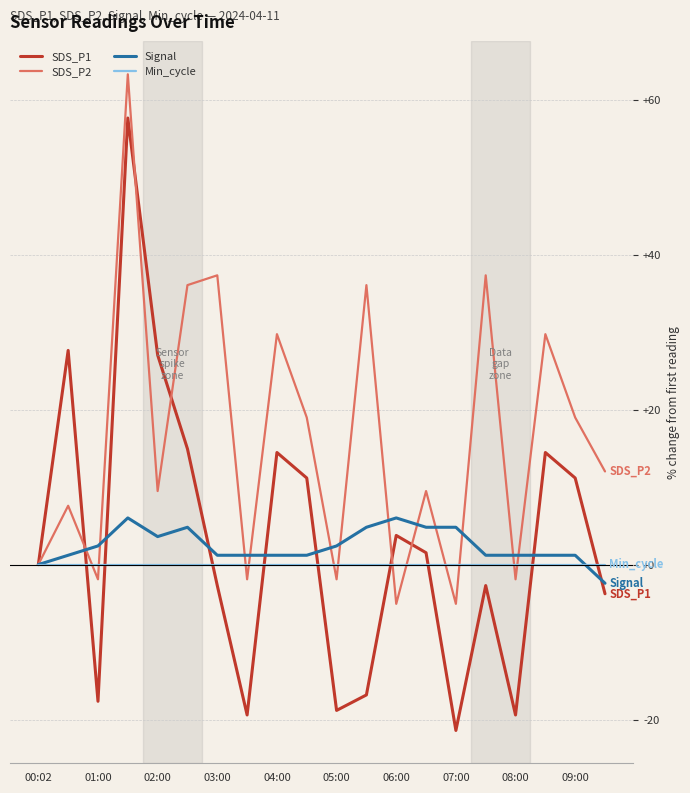

True or false: Min_cycle and Signal intersect in this chart.

True